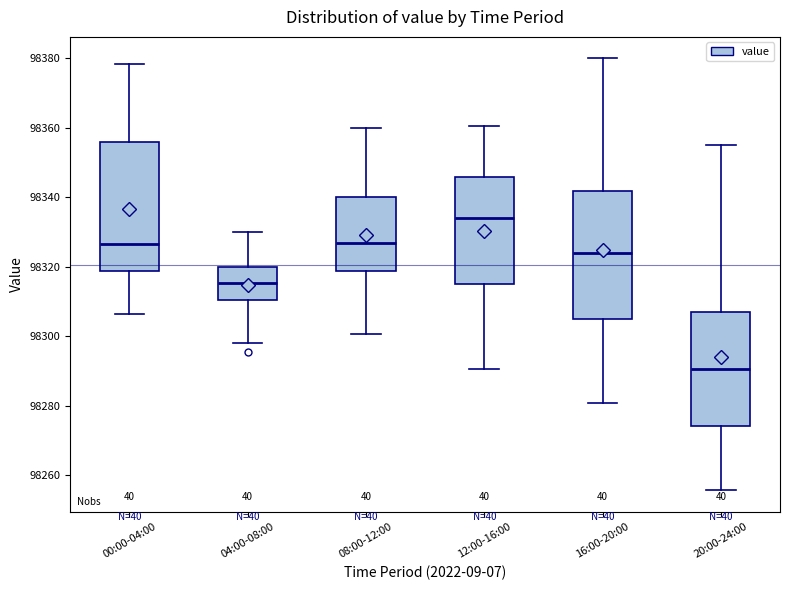

Where does the upper whisker of the box for 00:00-04:00 end on the y-axis? The values are not printed on the chart, so give them approximately, as read against the axis.

98378